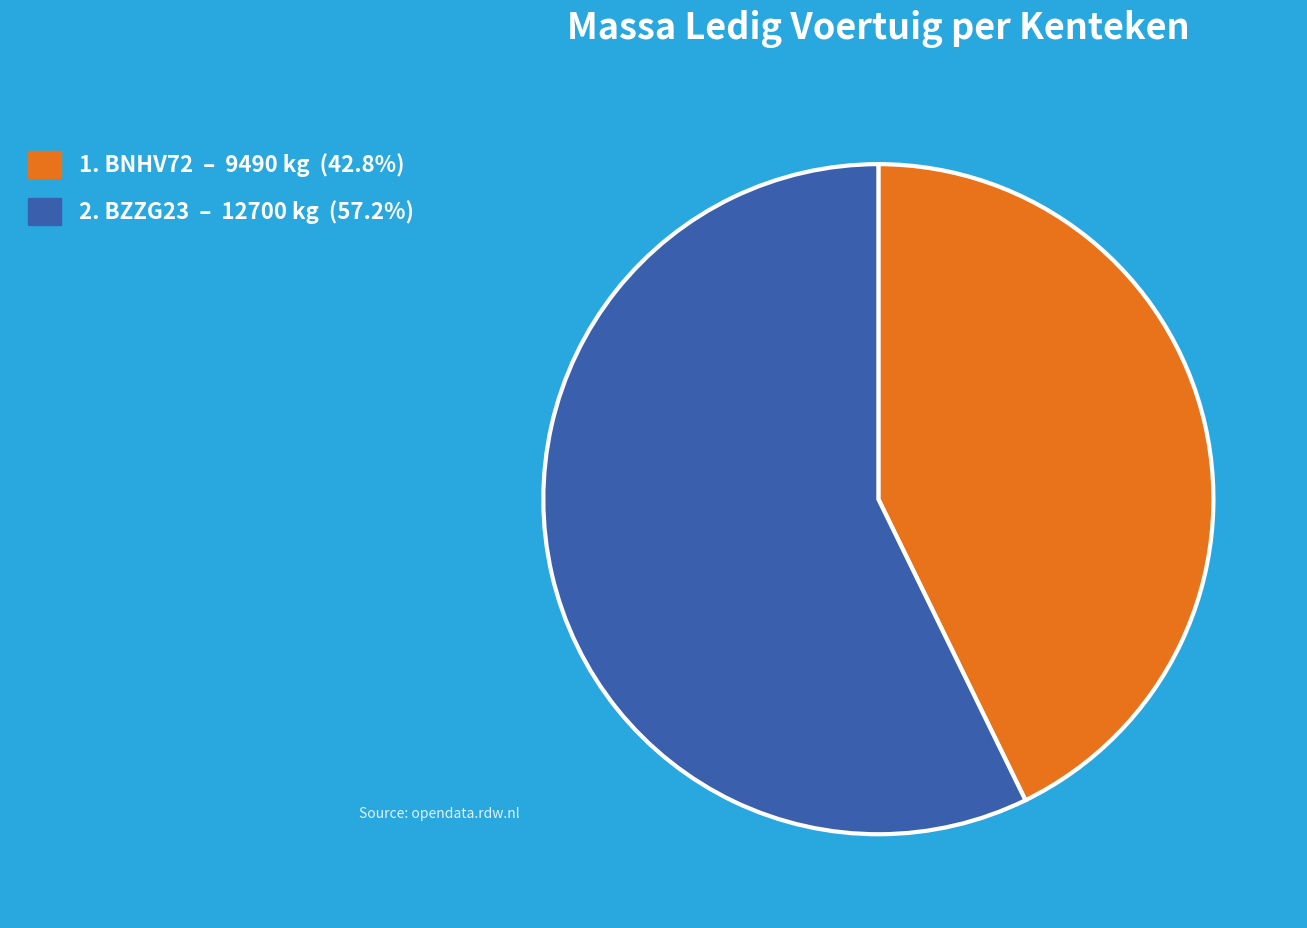

Is there any slice that represents more than half of the pie?

Yes